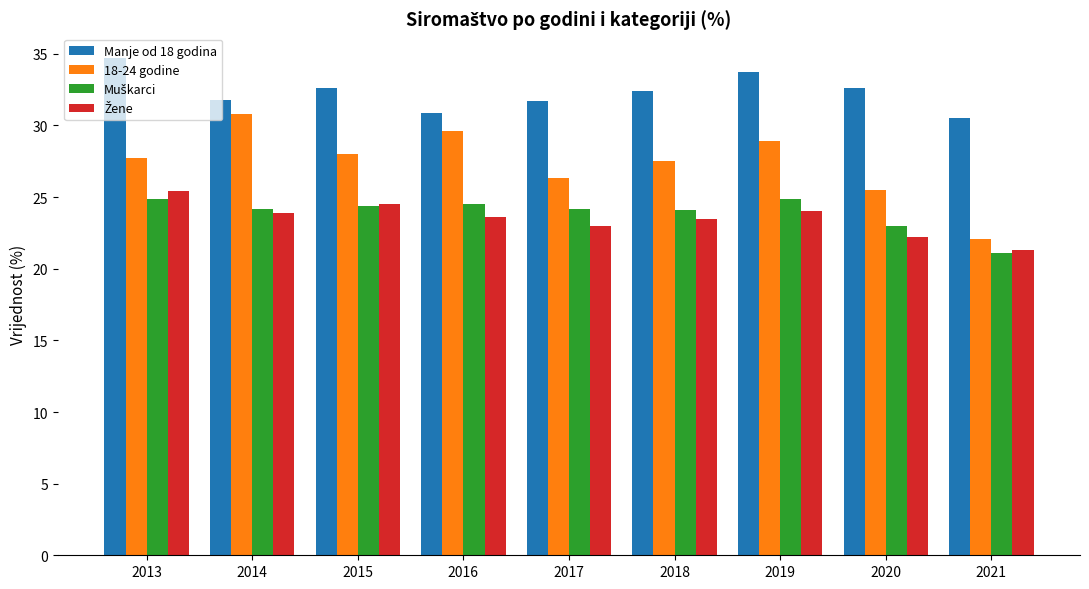

Which series has the largest range (max minus min)?

18-24 godine